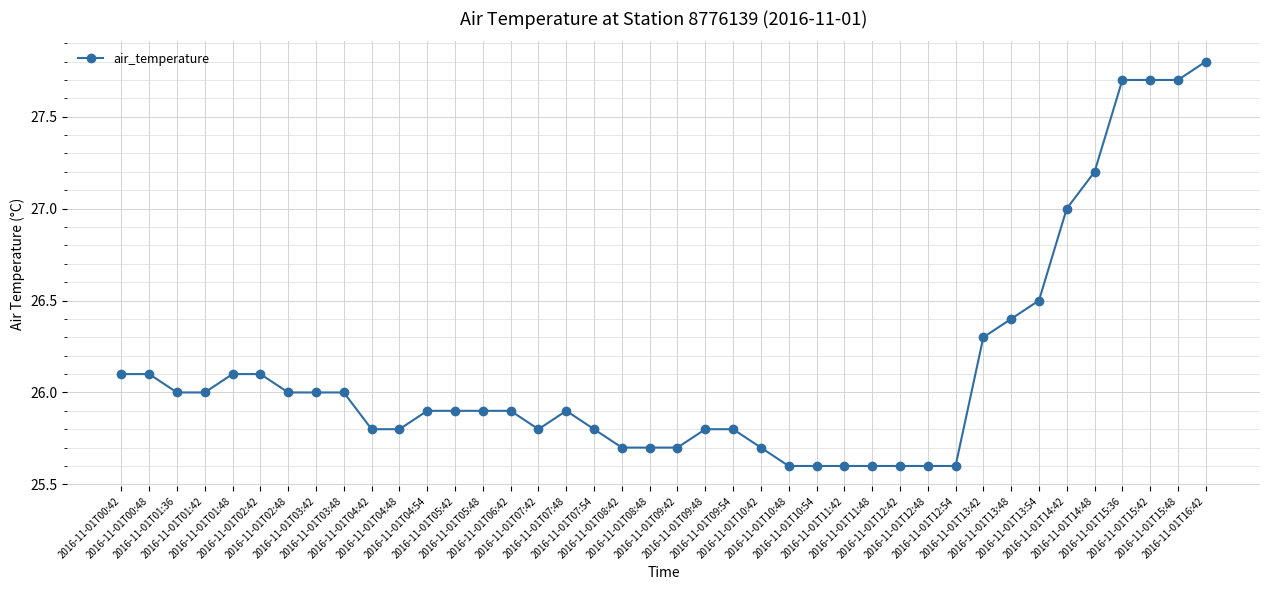

Does the chart display data point markers on the line(s)?

Yes